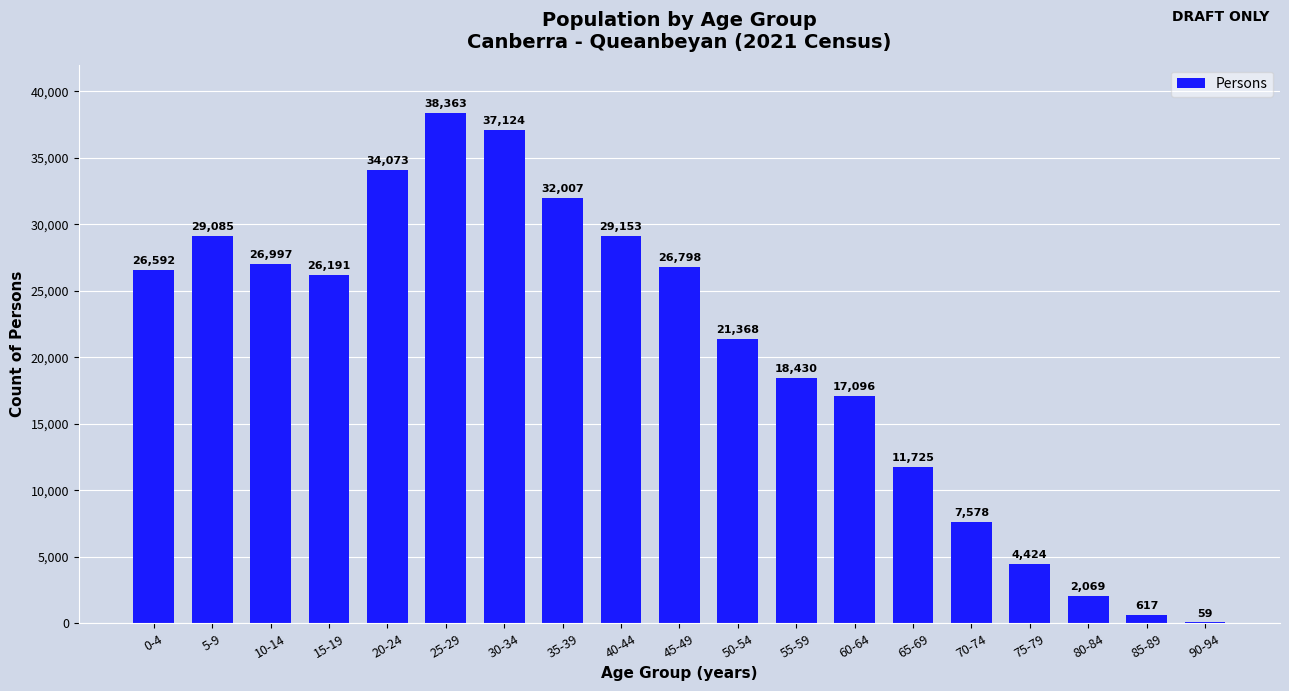

What is the greatest value displayed?

38363